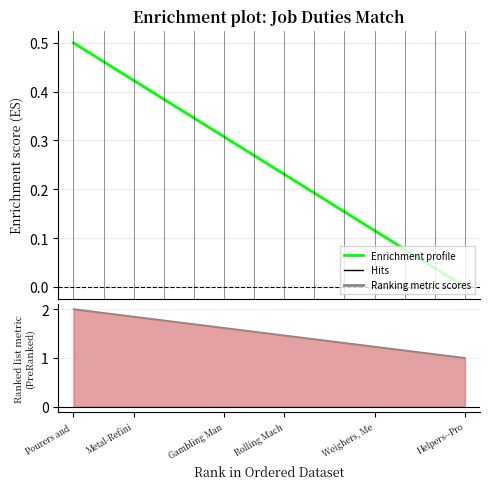

True or false: All Related Tasks has more than 0 interior local peaks.

False